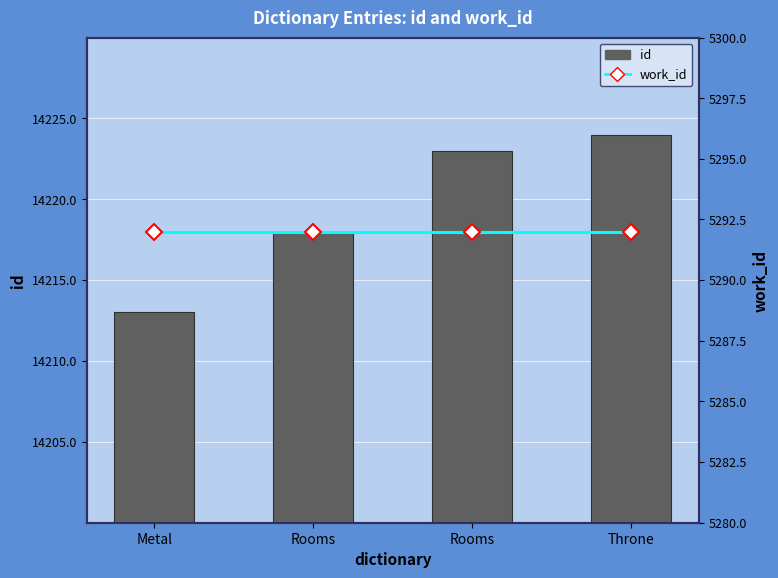

What is the difference between the maximum and minimum values in the id series?

11